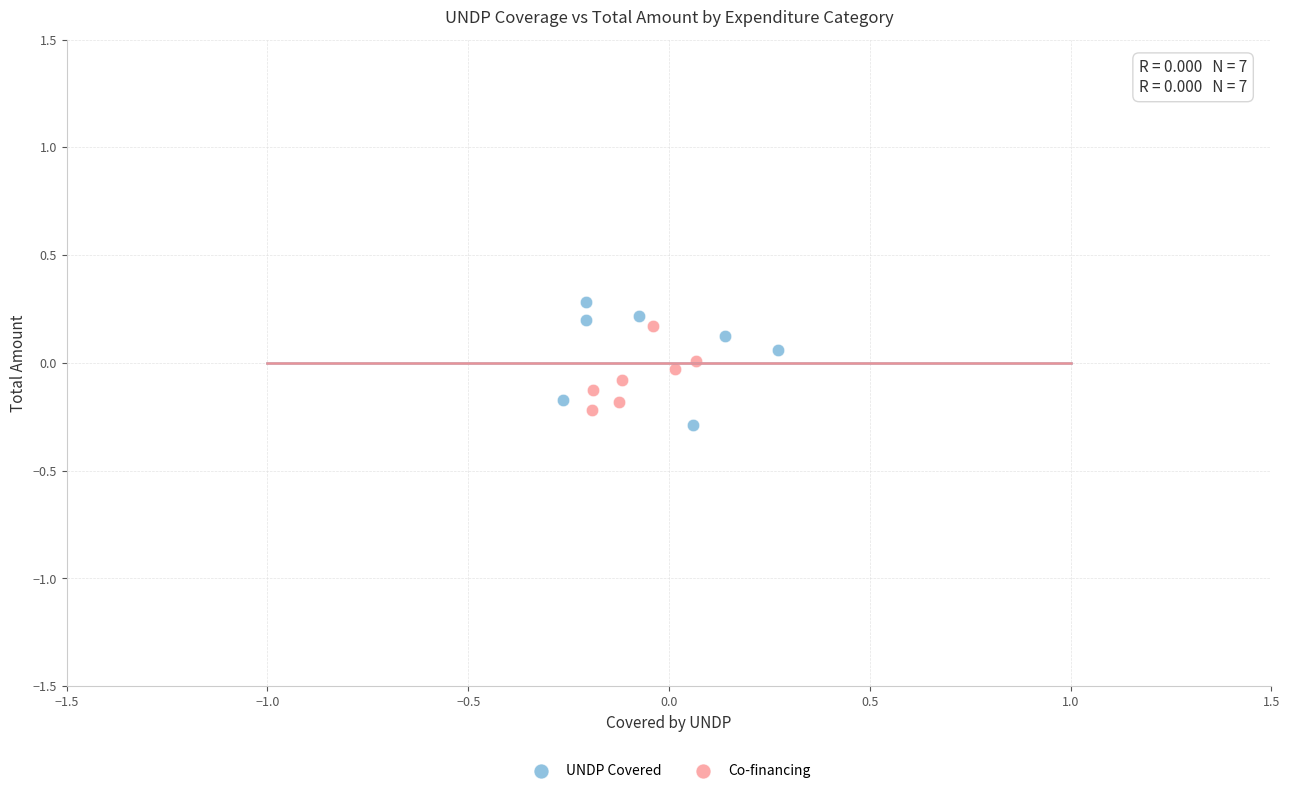

Which series has the widest spread of Y values?

UNDP Covered